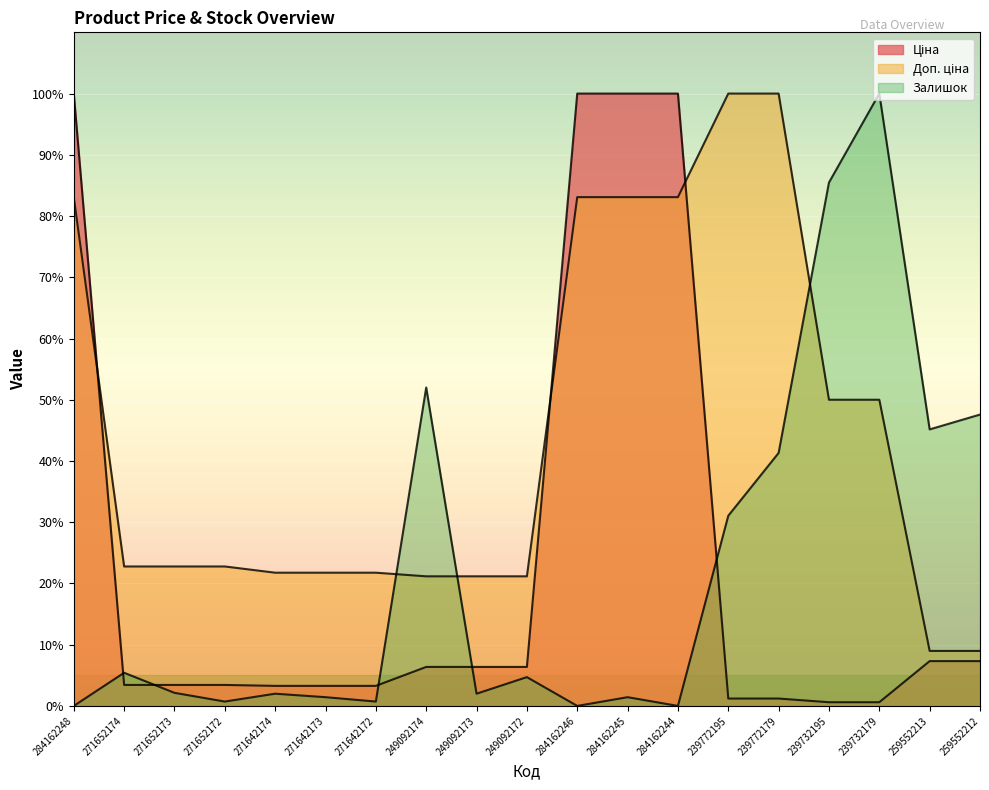

At 271652174, list the series in order from largest to smallest.

Доп. ціна, Залишок, Ціна